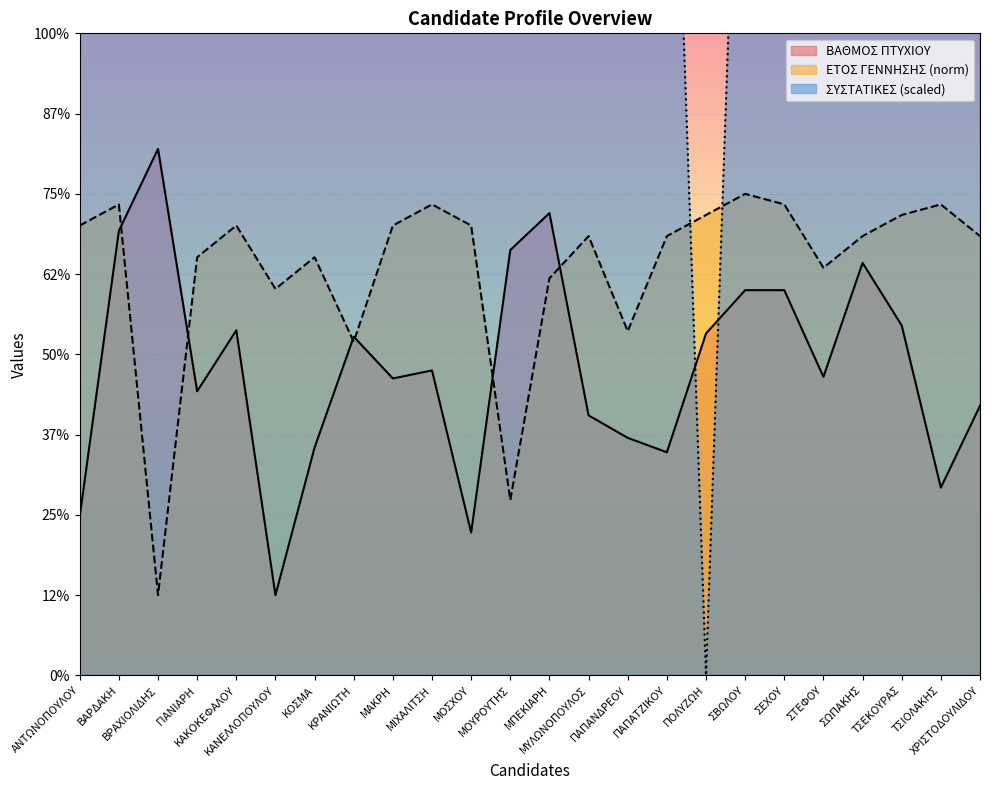

What is the label of the 23rd point from the left?

ΤΣΙΟΛΑΚΗΣ